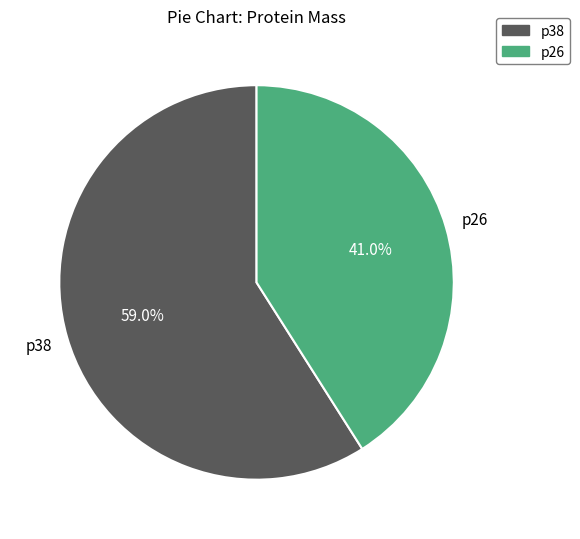

What is the smallest slice in the pie chart?

p26